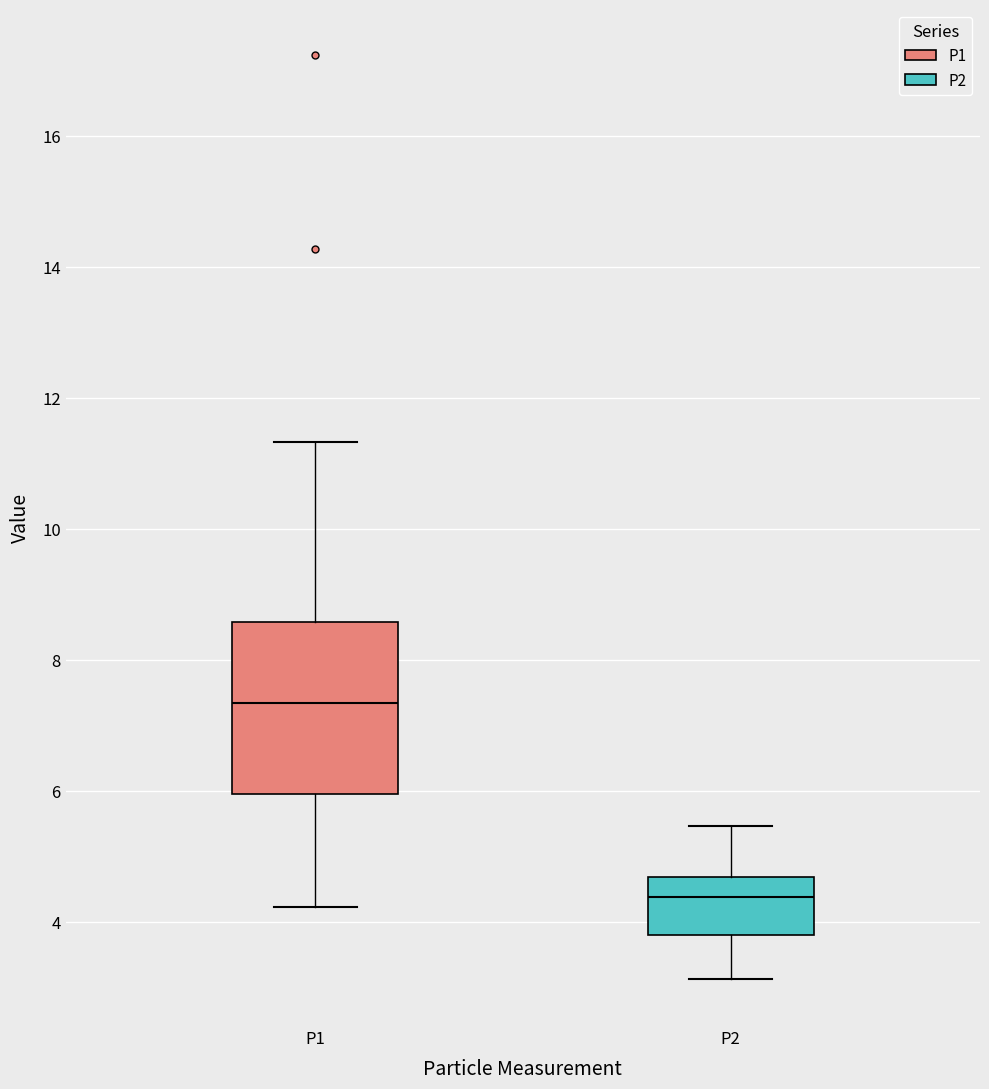

Which box has the lowest median line?

P2